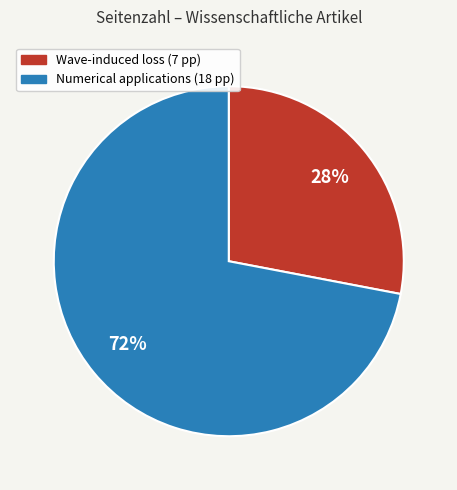

Does any single category account for the majority?

Yes